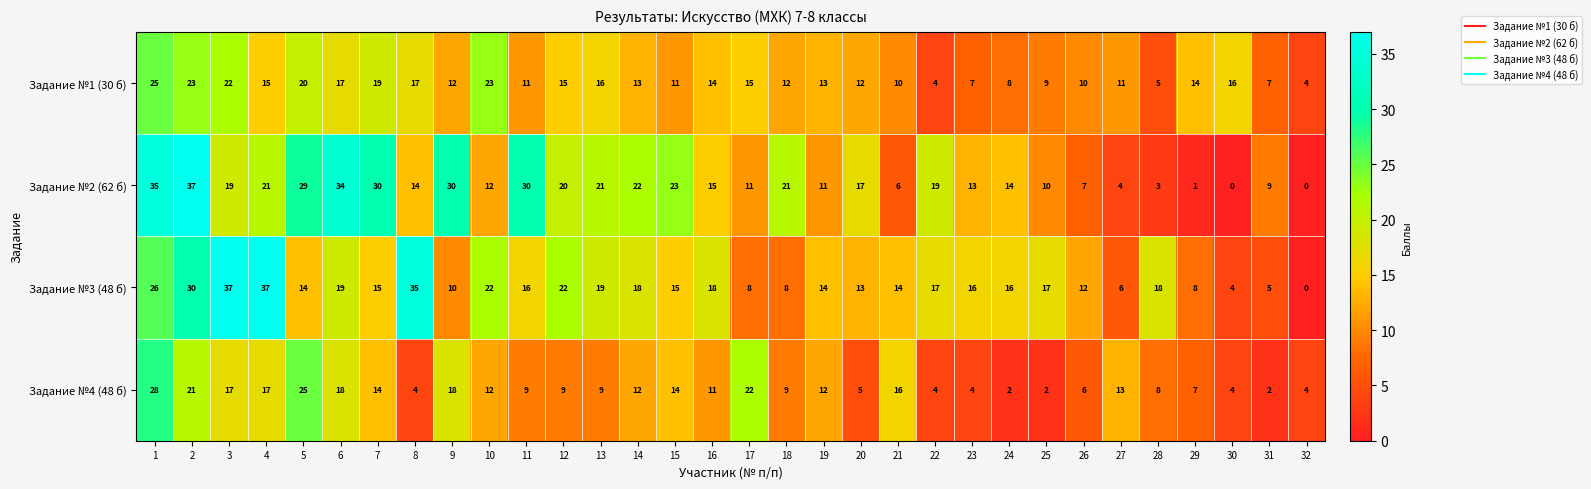

At 5, list the series in order from smallest to largest.

Задание №3 (48 б), Задание №1 (30 б), Задание №4 (48 б), Задание №2 (62 б)